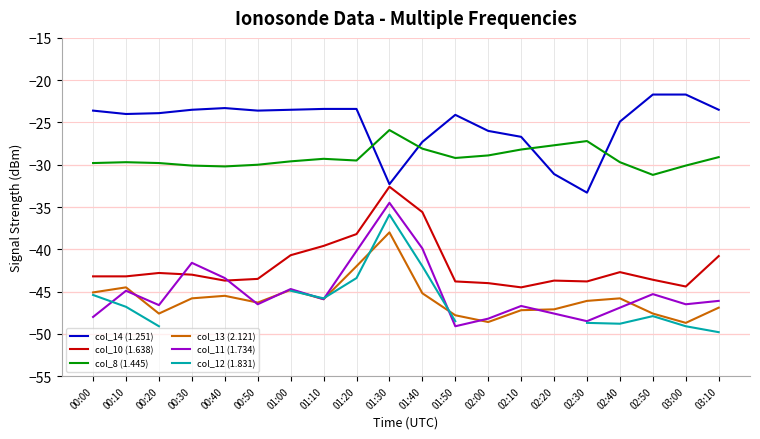

What is the difference between the highest and lowest values at 01:10?

22.5